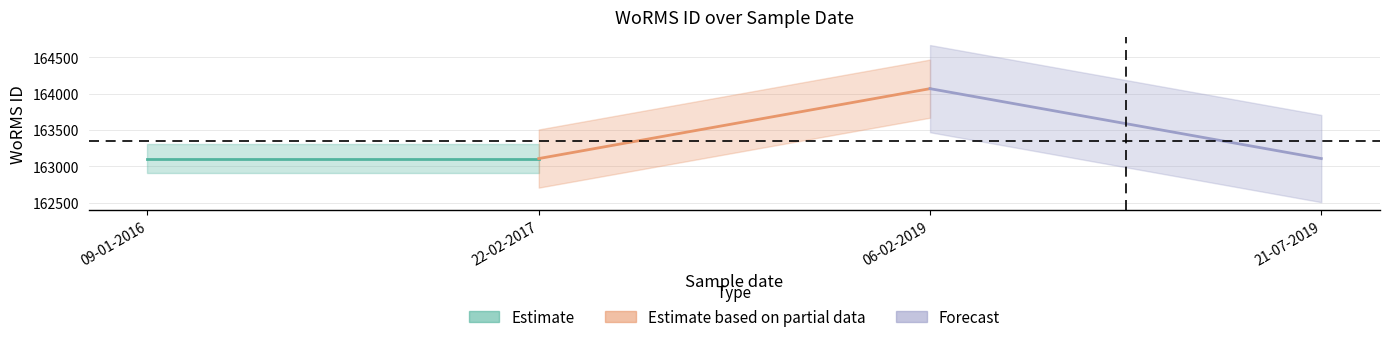

What are all the series names shown in the legend?

Estimate, Estimate based on partial data, Forecast